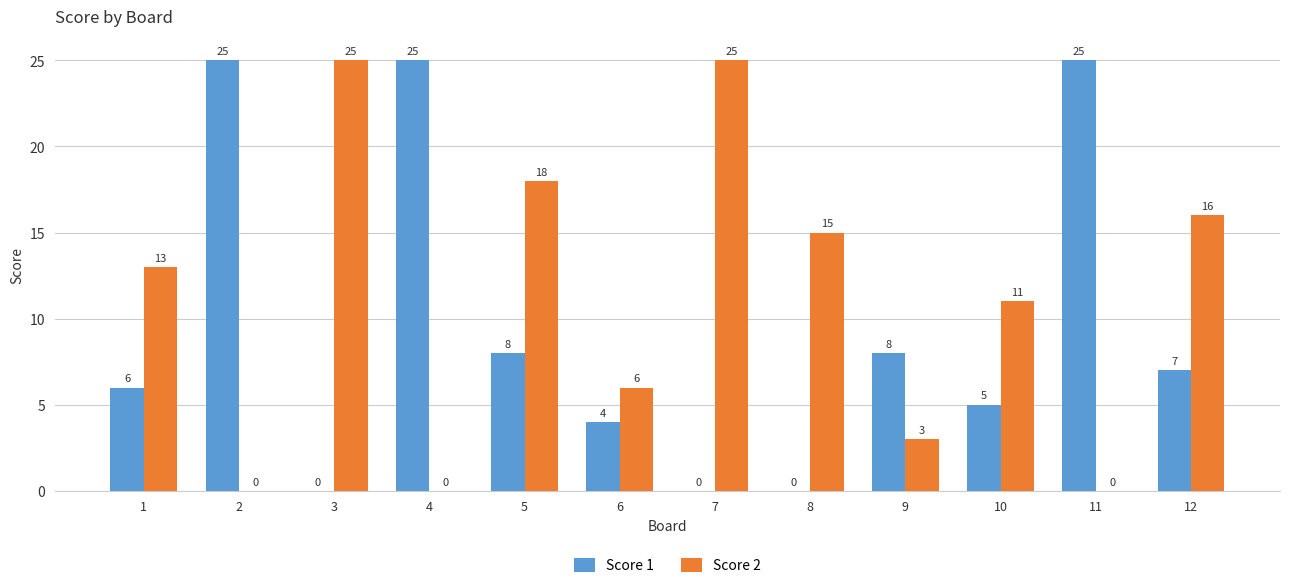

What is the approximate value of Score 2 at 8?

15